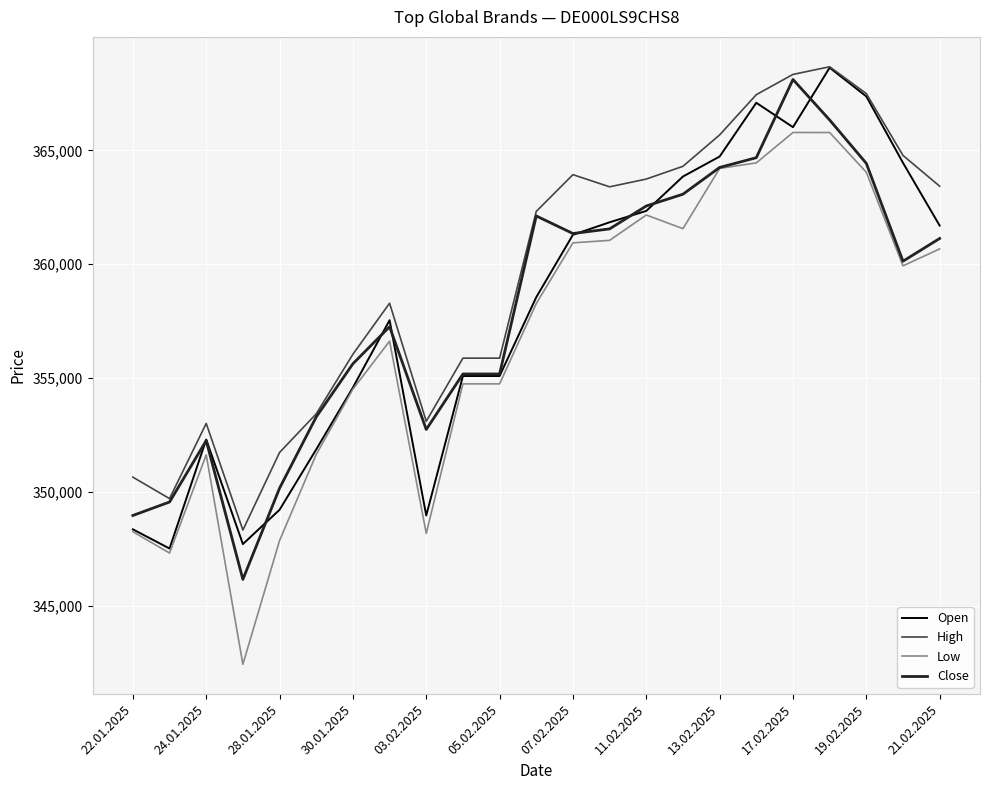

True or false: Low and High intersect in this chart.

False